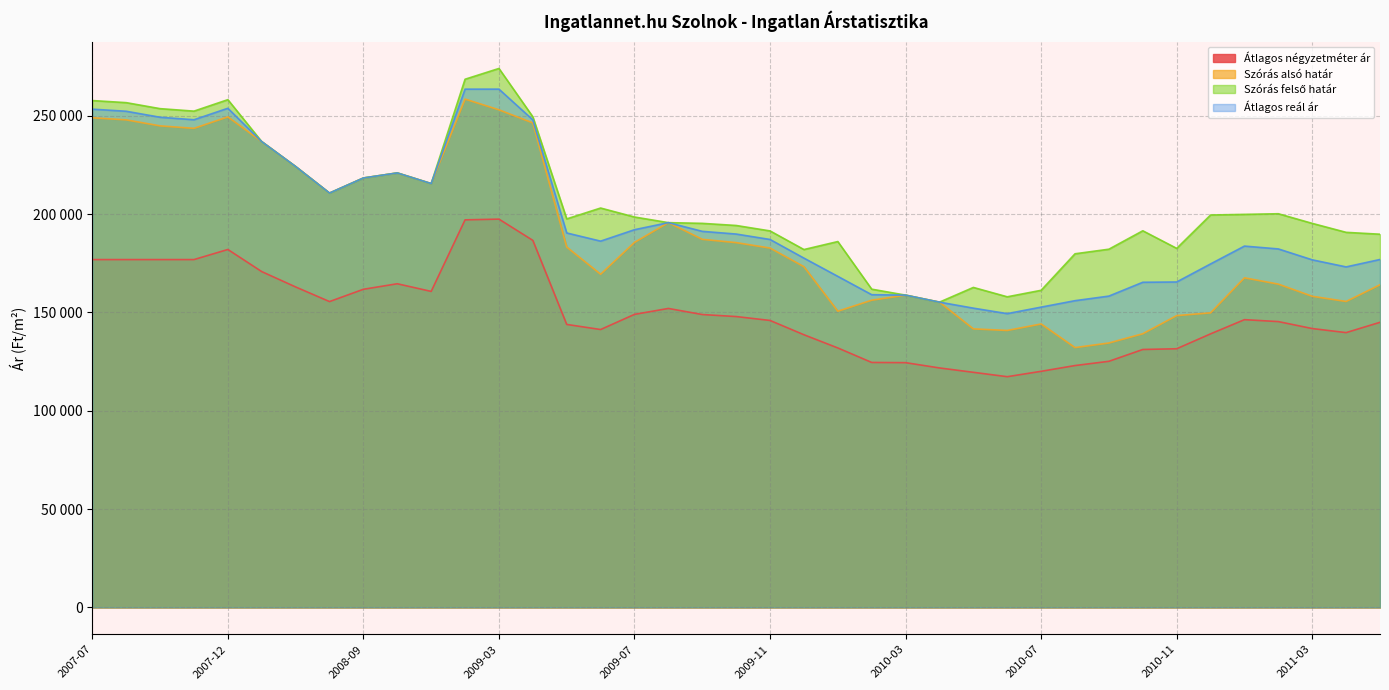

Rank the categories by Szórás alsó határ value from highest to lowest.

2009-02, 2009-03, 2007-12, 2007-07, 2007-08, 2009-04, 2007-10, 2007-11, 2008-01, 2008-03, 2008-12, 2008-09, 2009-01, 2008-07, 2009-08, 2009-09, 2009-07, 2009-10, 2009-05, 2009-11, 2009-12, 2009-06, 2011-01, 2011-02, 2011-11, 2010-03, 2011-03, 2010-02, 2011-05, 2010-04, 2010-01, 2010-12, 2010-11, 2010-07, 2010-05, 2010-06, 2010-10, 2010-09, 2010-08